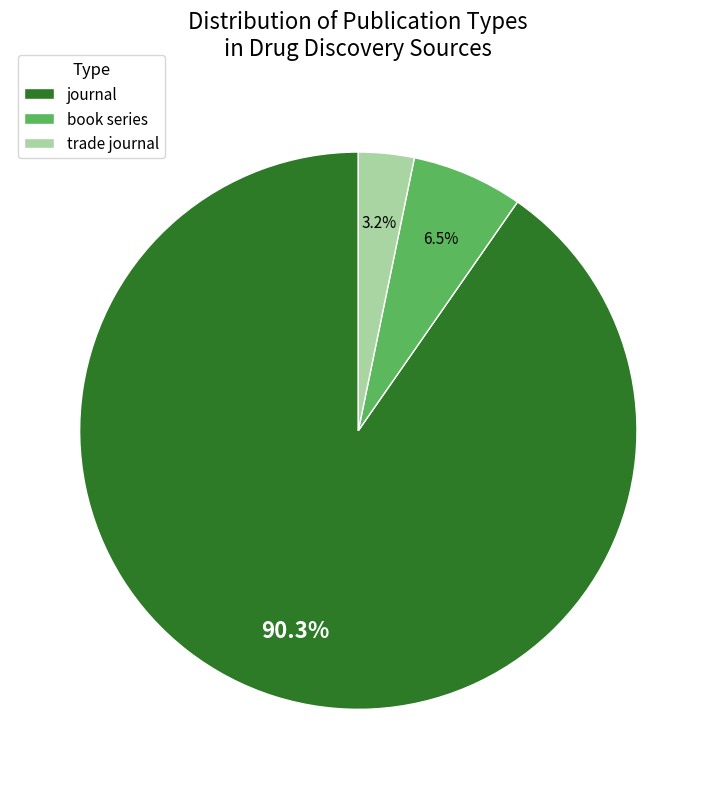

What percentage is NOT represented by trade journal?

96.8%